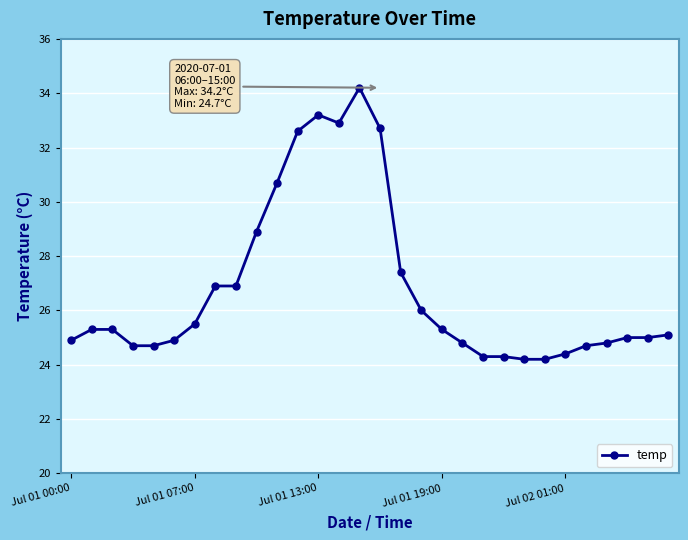

Does the chart have visible grid lines?

Yes